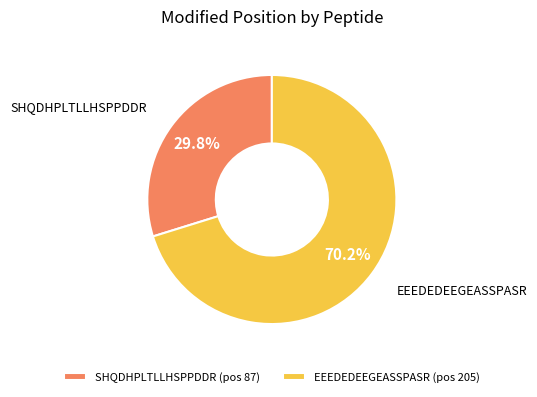

To the nearest percent, what percentage of the pie is EEEDEDEEGEASSPASR?

70%